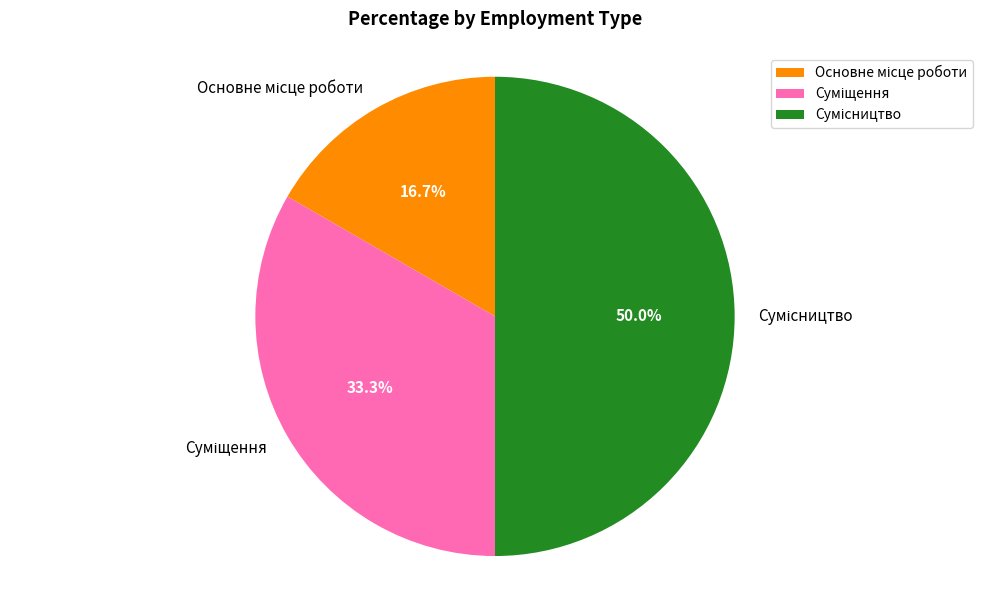

How many slices are in this pie chart?

3